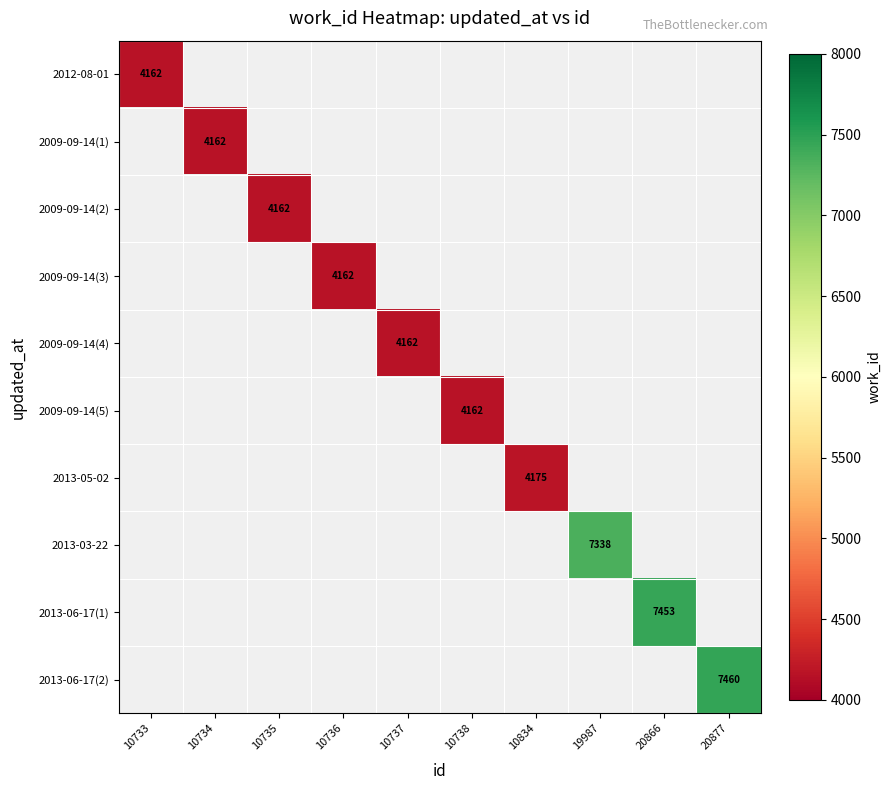

Which series has the largest range (max minus min)?

2012-08-01